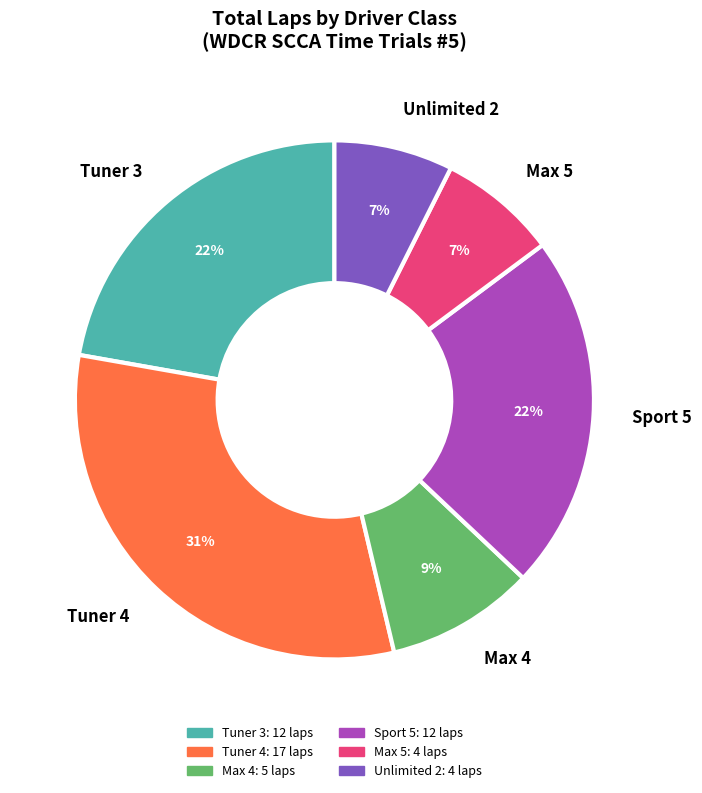

Is there any slice that represents more than half of the pie?

No